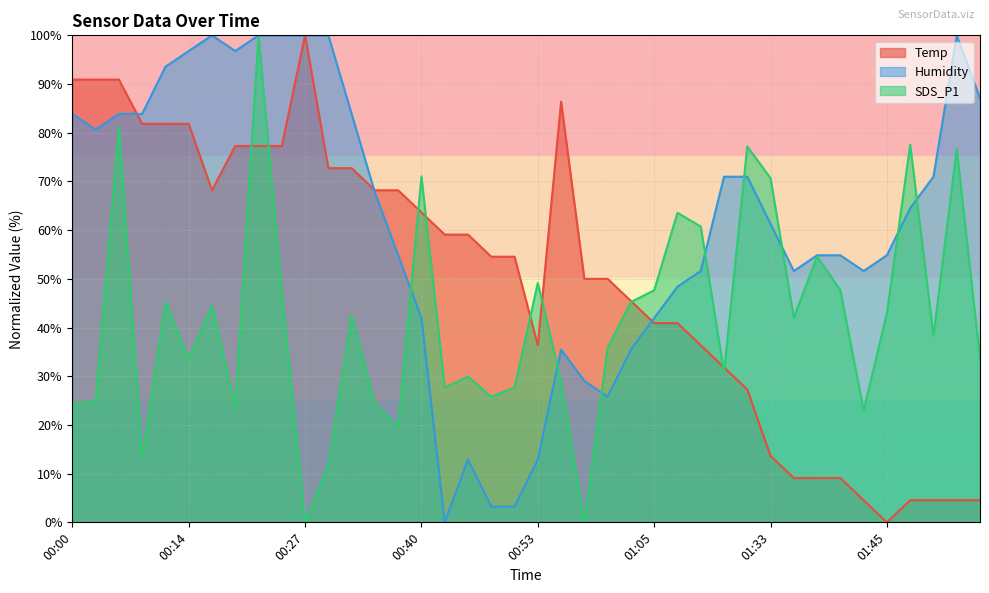

What is the difference between the Temp values at 00:50 and 00:03?

36.4